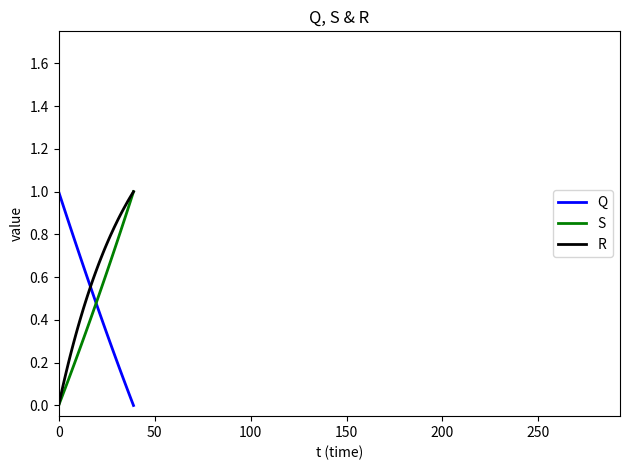

Which series ends up on top after the final intersection of Q and S?

S